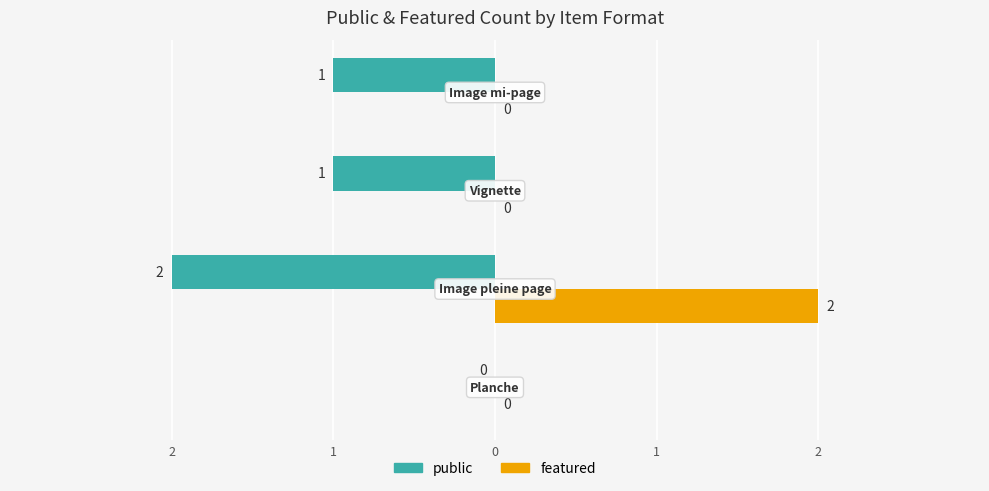

At how many categories does at least one series exceed 1?

1